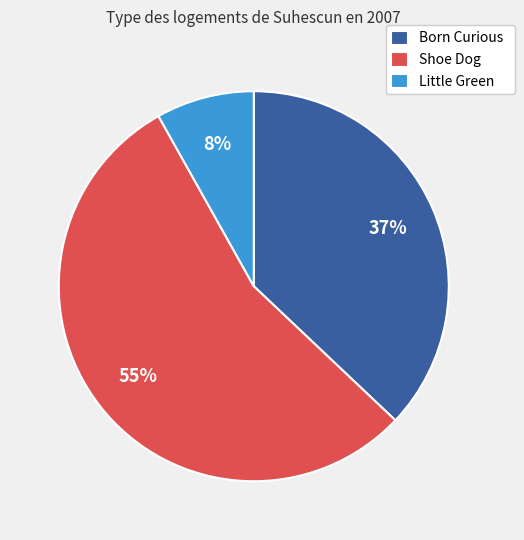

Is there a majority slice in this chart?

Yes